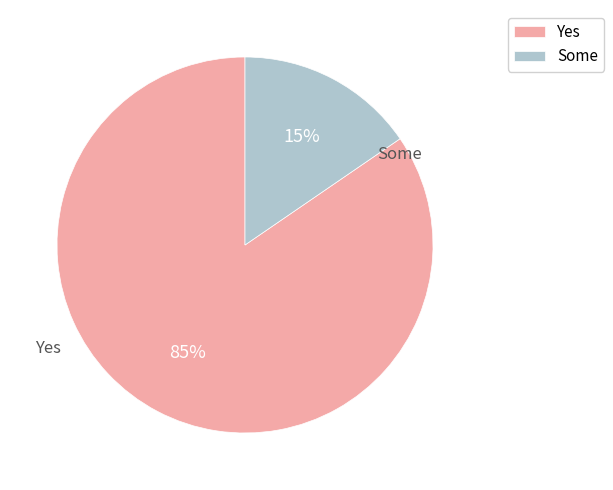

To the nearest percent, what percentage of the pie is Yes?

85%